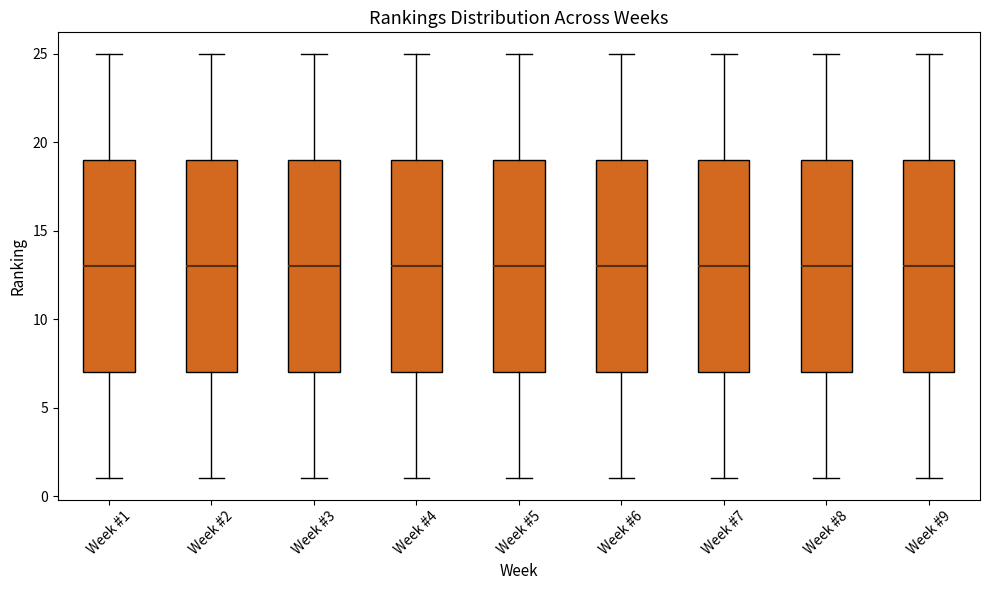

Reading left to right, read every box against the y-axis: the position of its median line, the range the box covers, and the ends of its whiskers. The values are not printed on the chart, so give them approximately, as read against the axis.

Week #1: median 13, box 7 to 19, whiskers 1 to 25
Week #2: median 13, box 7 to 19, whiskers 1 to 25
Week #3: median 13, box 7 to 19, whiskers 1 to 25
Week #4: median 13, box 7 to 19, whiskers 1 to 25
Week #5: median 13, box 7 to 19, whiskers 1 to 25
Week #6: median 13, box 7 to 19, whiskers 1 to 25
Week #7: median 13, box 7 to 19, whiskers 1 to 25
Week #8: median 13, box 7 to 19, whiskers 1 to 25
Week #9: median 13, box 7 to 19, whiskers 1 to 25